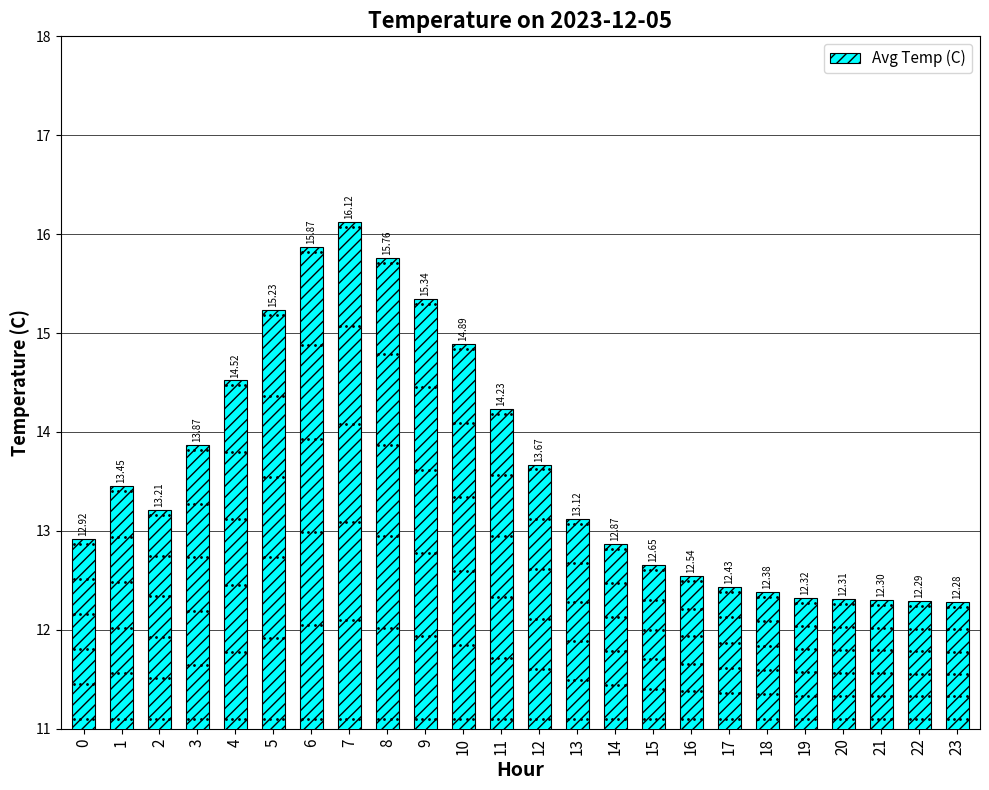

Approximately how many times larger is the value at 22 compared to 14?

1.0